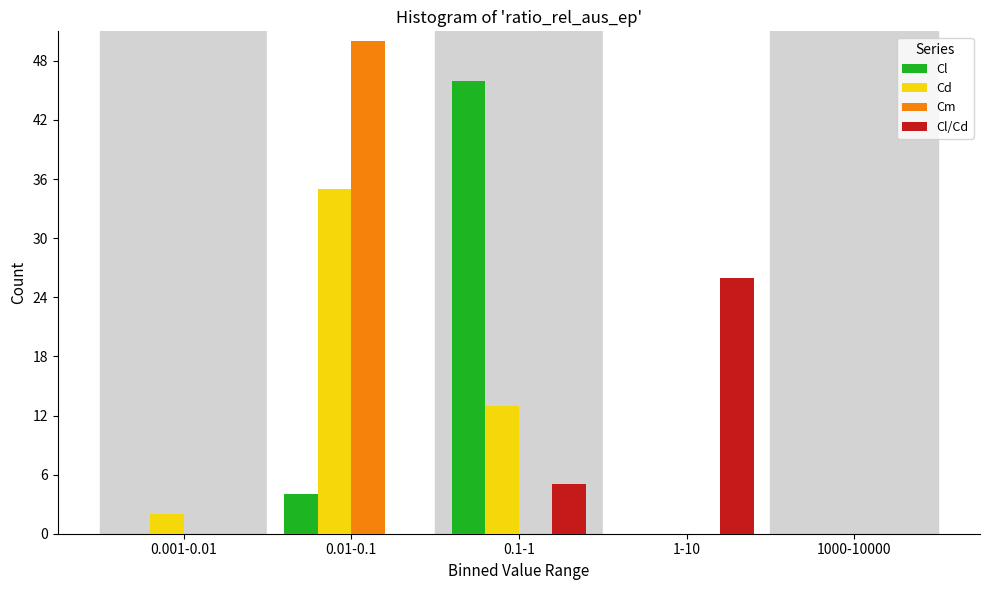

Reading left to right, transcribe all the data shown in this chart.

Cl: 0.001-0.01=0	0.01-0.1=4	0.1-1=46	1-10=0	1000-10000=0
Cd: 0.001-0.01=2	0.01-0.1=35	0.1-1=13	1-10=0	1000-10000=0
Cm: 0.001-0.01=0	0.01-0.1=50	0.1-1=0	1-10=0	1000-10000=0
Cl/Cd: 0.001-0.01=0	0.01-0.1=0	0.1-1=5	1-10=26	1000-10000=0